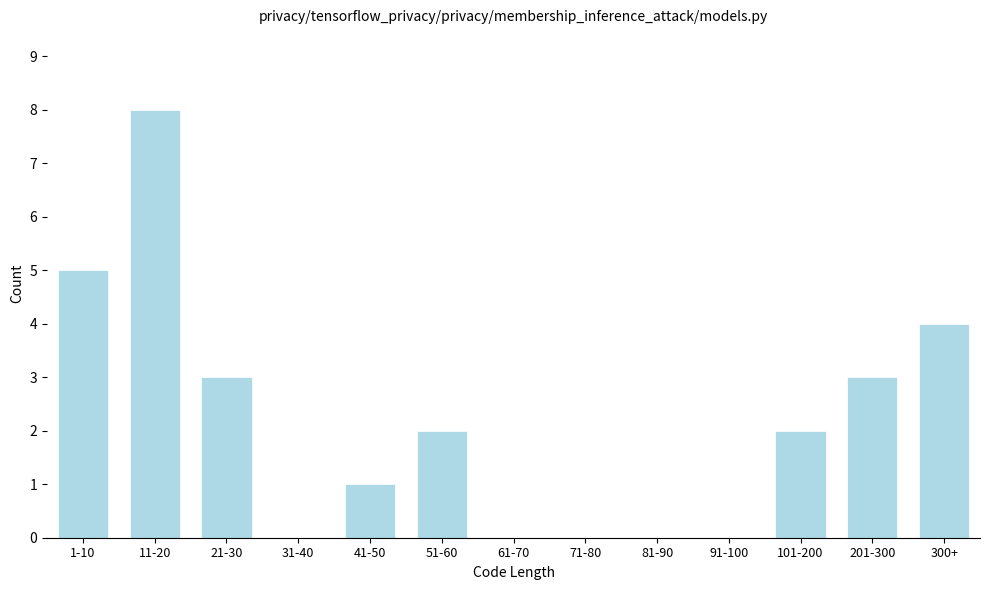

Reading left to right, list all the values displayed in this chart.

1-10=5	11-20=8	21-30=3	31-40=0	41-50=1	51-60=2	61-70=0	71-80=0	81-90=0	91-100=0	101-200=2	201-300=3	300+=4